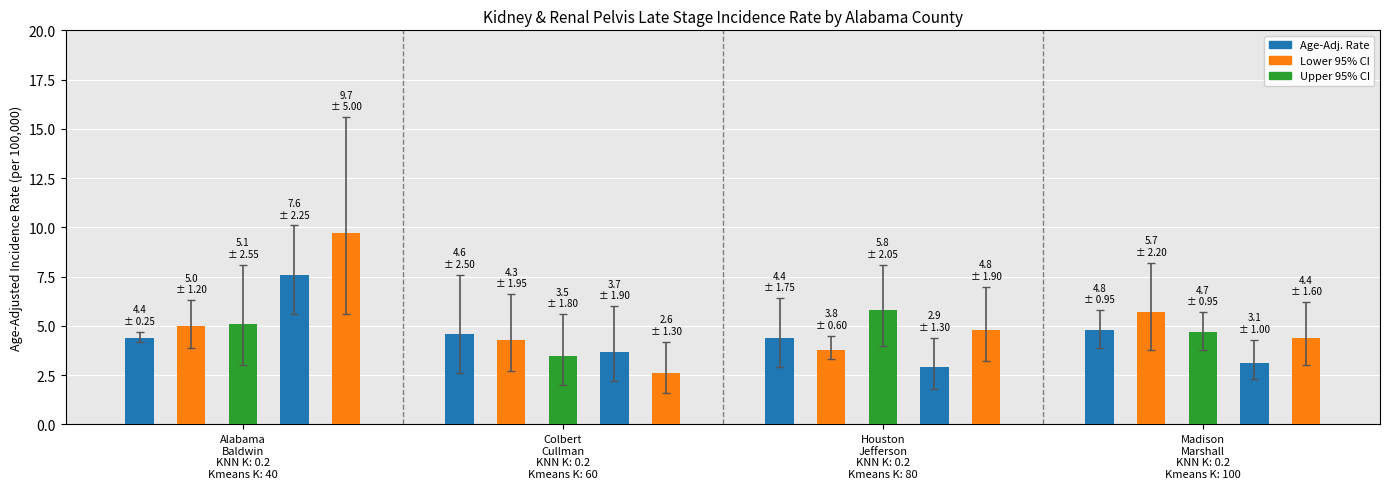

What is the sum of all values?

94.9